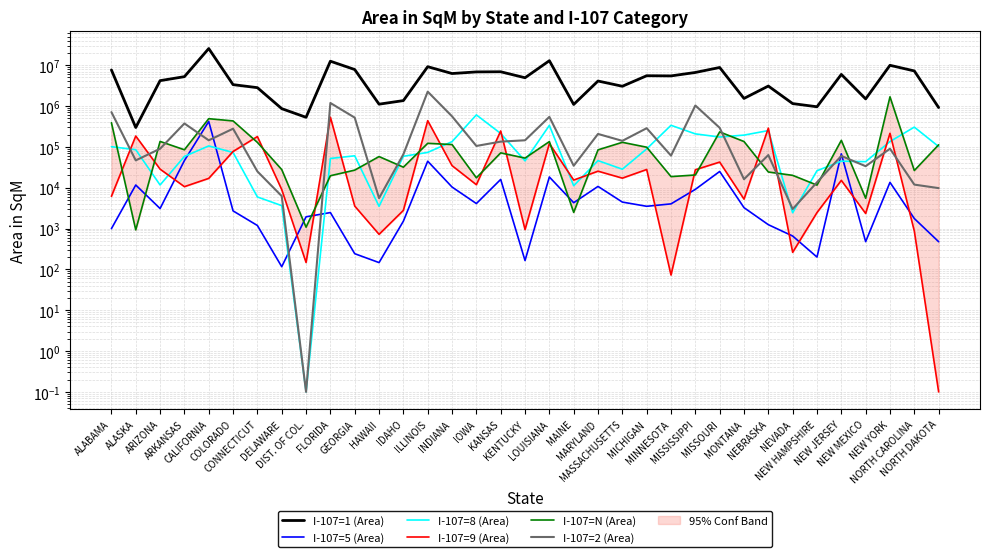

Reading left to right, extract all data points from this chart.

I-107=1 (Area): 7646086.6	297877.6	4179116.4	5234559.9	25546010.8	3338239.6	2815363.2	862163.8	528872.2	12507201.3	7825451.5	1109555.0	1357248.1	9186380.1	6247180.5	6842290.8	6899885.5	4924289.7	12868688.3	1093169.5	4093208.4	3047324.0	5515571.5	5459329.4	6632570.9	8785767.5	1533760.1	3084603.4	1147435.8	958509.1	5942916.2	1493594.2	9935298.7	7230301.9	917150.6
I-107=5 (Area): 992.4	11628.0	3087.6	46151.6	418015.2	2702.3	1186.2	116.2	1936.8	2459.5	242.0	146.5	1514.9	44514.7	10377.7	4088.8	15954.0	164.3	18290.0	4288.7	10747.8	4444.5	3503.4	4015.3	9100.8	24961.8	3246.1	1242.0	655.4	200.0	67478.9	477.5	13507.0	1757.4	475.6
I-107=8 (Area): 100891.8	85106.1	11645.0	58306.9	105331.1	72808.7	5930.1	3636.8	0.1	51991.1	60321.5	3499.3	58765.8	73133.4	134154.0	606424.6	212472.9	45384.5	335314.9	11155.8	46003.3	28350.3	89173.4	337006.6	207783.8	174128.0	193830.2	250235.9	2434.2	26015.2	44630.3	43369.7	134801.5	304417.0	101810.0
I-107=9 (Area): 6152.1	184098.9	28458.3	10604.6	16909.2	77009.0	178769.9	8990.1	147.5	532806.1	3546.2	721.2	2782.8	437710.4	34689.3	11829.8	245059.1	942.8	120609.0	15373.5	25379.7	17133.3	27905.3	72.7	27487.5	42364.0	5249.6	287590.2	261.3	2459.7	15111.6	2337.3	214375.6	865.5	0.1
I-107=N (Area): 389584.8	926.2	135797.8	84862.9	489554.4	431459.6	128588.4	27781.5	1079.5	19620.6	26924.0	57840.0	31810.3	122098.9	113928.2	17478.1	71246.9	53068.8	134463.6	2483.2	84445.7	129207.6	98008.2	18700.8	20466.7	232478.5	135077.6	24237.7	20061.8	11564.4	144272.2	5513.2	1682228.6	26313.8	112235.7
I-107=2 (Area): 708976.4	46643.0	89839.7	373955.9	144556.6	278477.1	25018.9	6229.4	0.1	1186733.2	519787.7	5546.1	65648.1	2246596.4	559045.6	105190.7	134334.0	144841.3	542657.0	34451.9	207076.5	140243.4	286233.3	60959.0	1030290.6	292878.0	16126.6	63020.2	3002.2	13561.6	59938.7	33593.7	90103.9	11907.4	9760.6